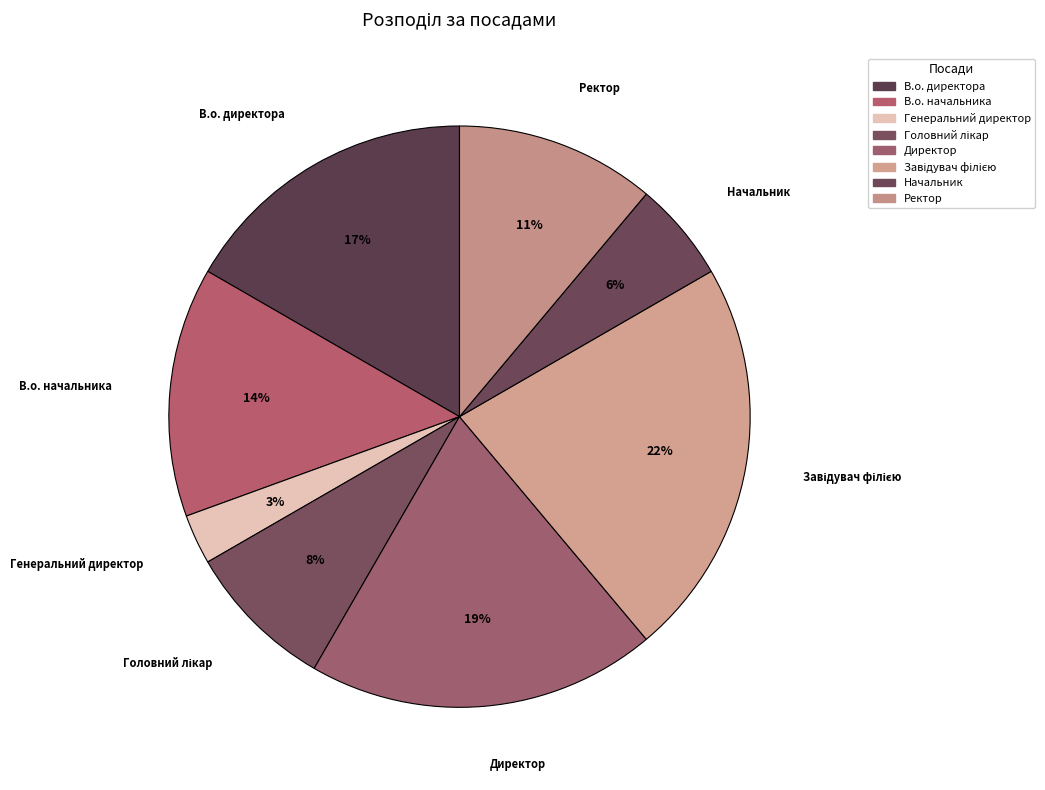

To the nearest percent, what percentage of the pie is Завідувач філією?

22%